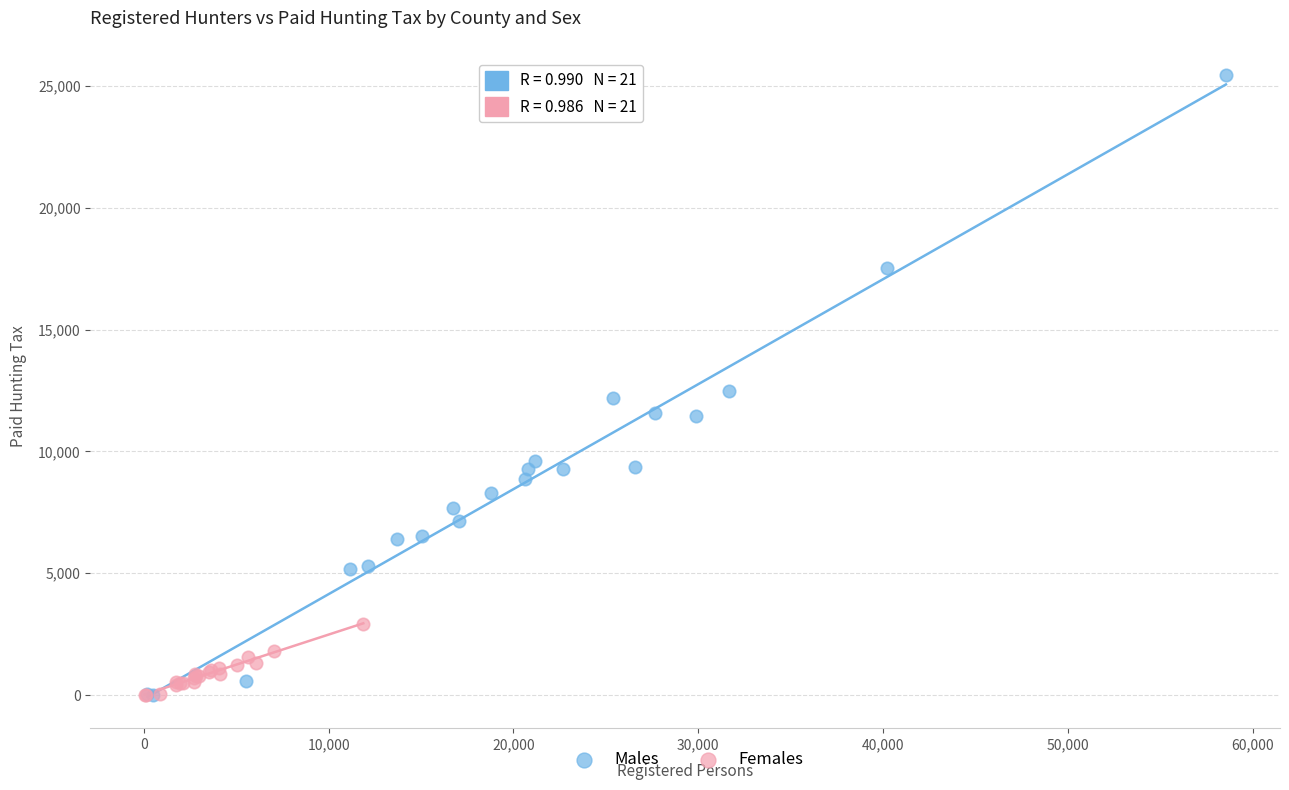

Which series has the widest spread of Y values?

Males